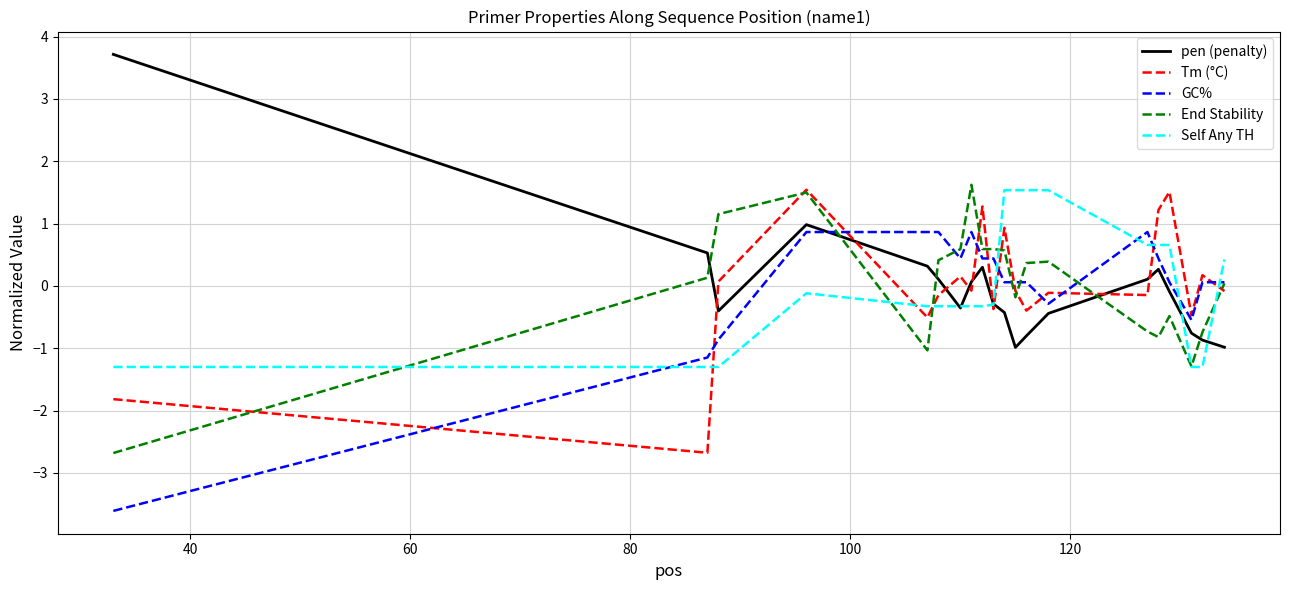

Which series ends up on top after the final intersection of pen (penalty) and End Stability?

End Stability